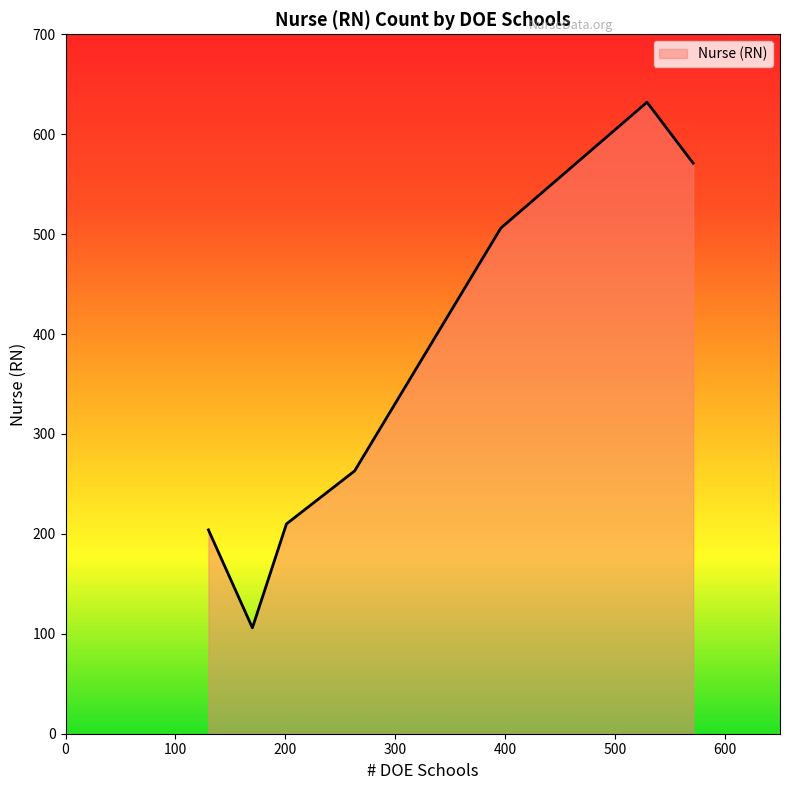

What is the sum of all values?

2492